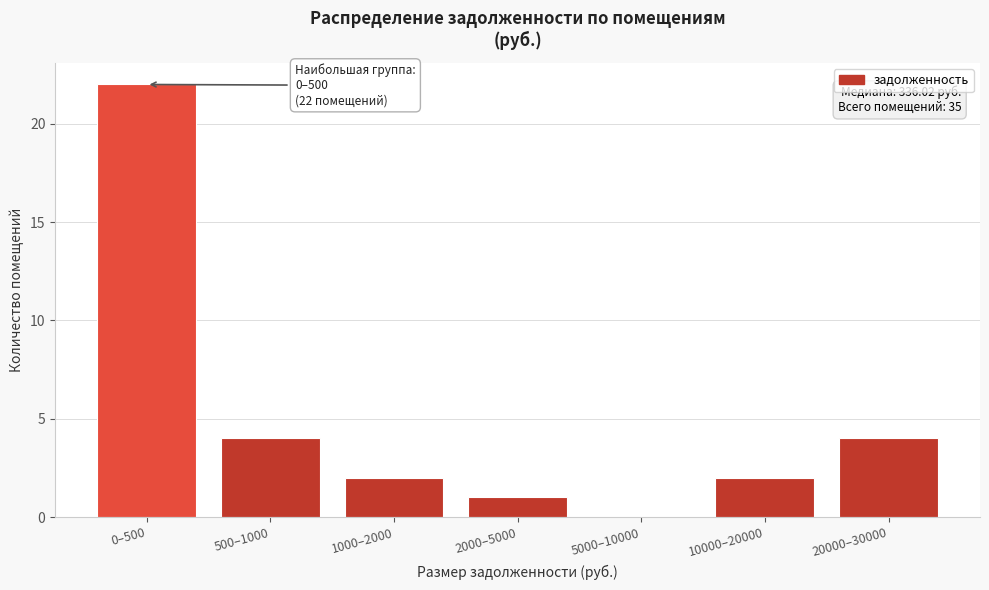

Reading left to right, extract all data points from this chart.

0–500=22	500–1000=4	1000–2000=2	2000–5000=1	5000–10000=0	10000–20000=2	20000–30000=4